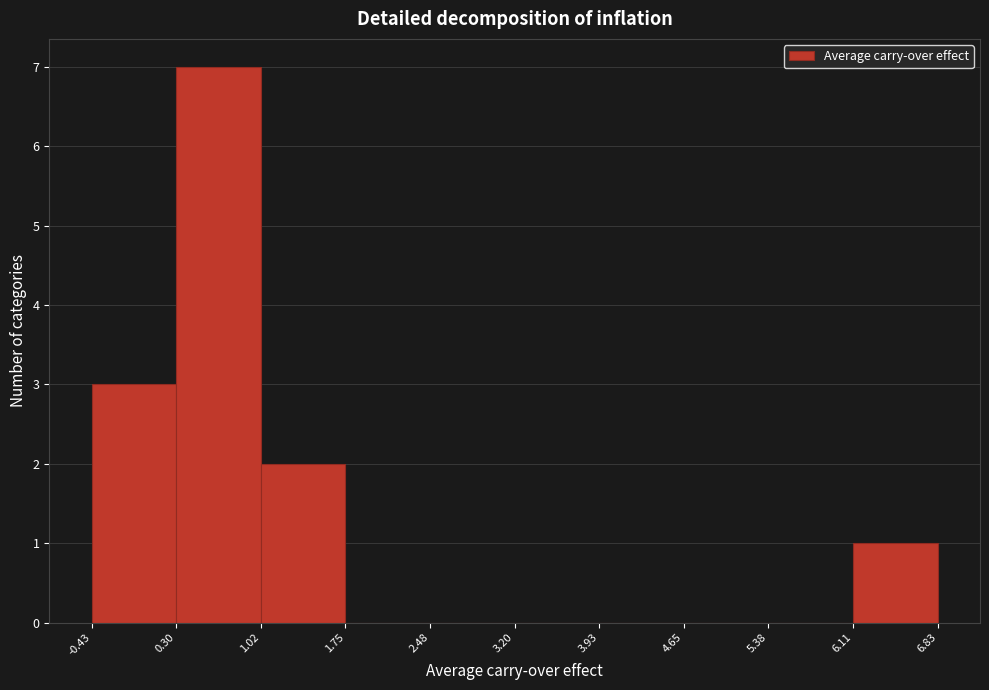

Reading left to right, transcribe this chart: for each bar, give the range it covers on the x-axis and its height. The values are not printed on the chart, so give them approximately, as read against the axis.

-0.43 to 0.30: 3
0.30 to 1.02: 7
1.02 to 1.75: 2
1.75 to 2.48: 0
2.48 to 3.20: 0
3.20 to 3.93: 0
3.93 to 4.65: 0
4.65 to 5.38: 0
5.38 to 6.11: 0
6.11 to 6.83: 1